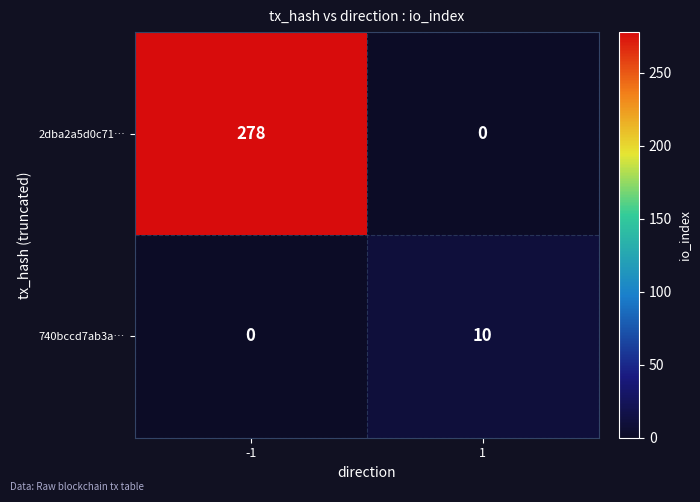

Rank the series by their average value, from lowest to highest.

740bccd7ab3a…, 2dba2a5d0c71…